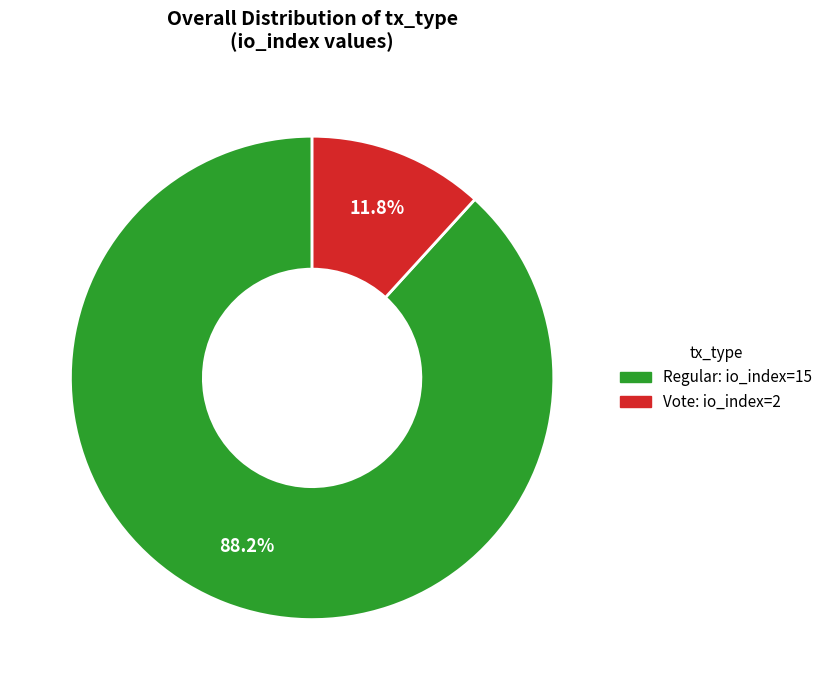

Is there any slice that represents more than half of the pie?

Yes